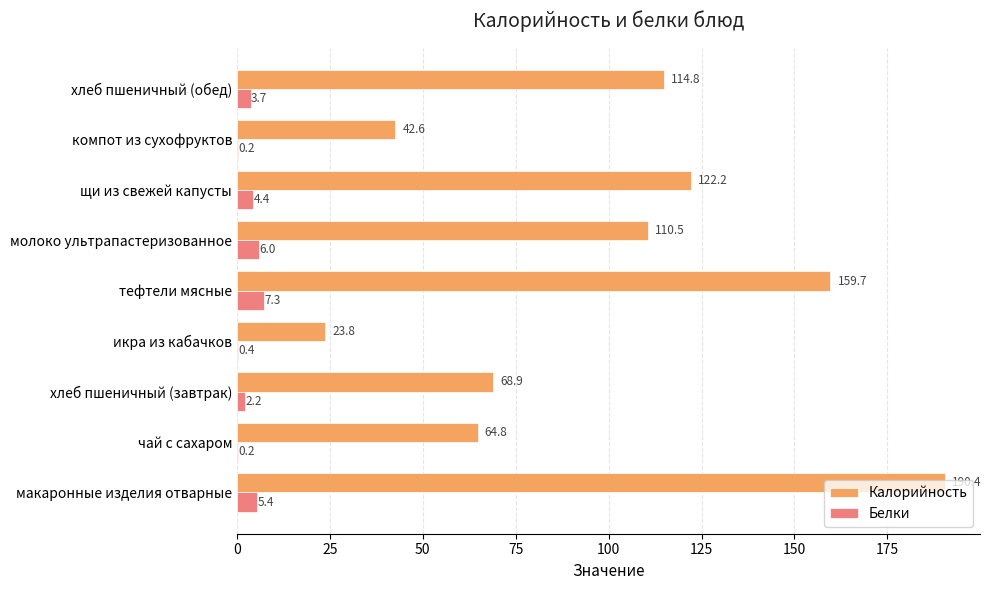

The Калорийность series shows 159.7 at тефтели мясные. True or false?

True